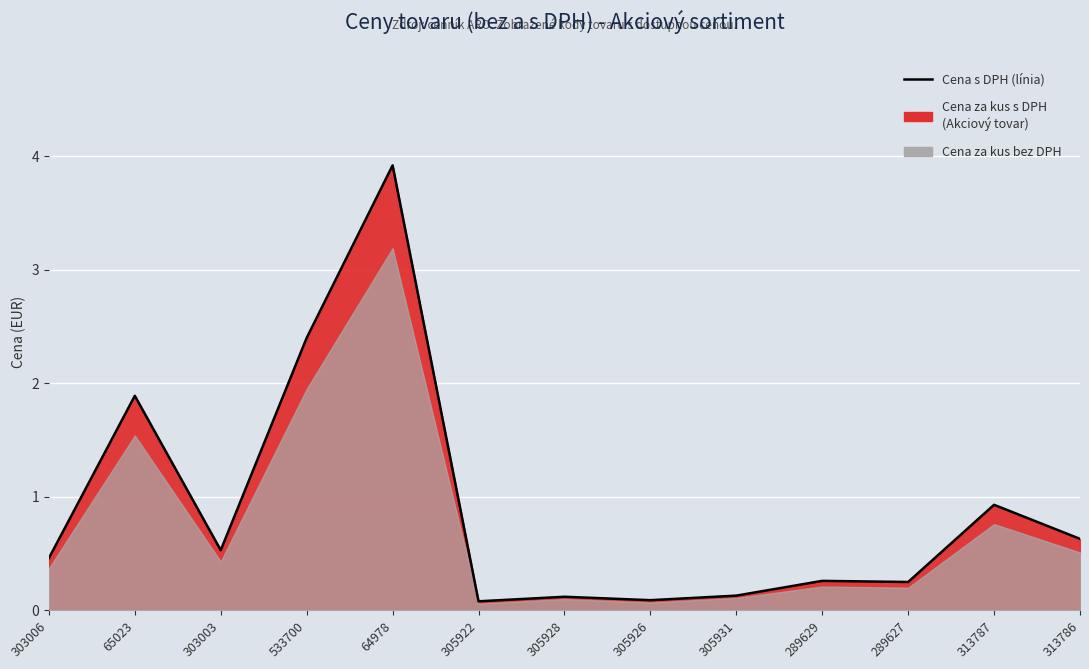

Reading left to right, list all the values displayed in this chart.

0.5	1.9	0.5	2.4	3.9	0.1	0.1	0.1	0.1	0.3	0.2	0.9	0.6